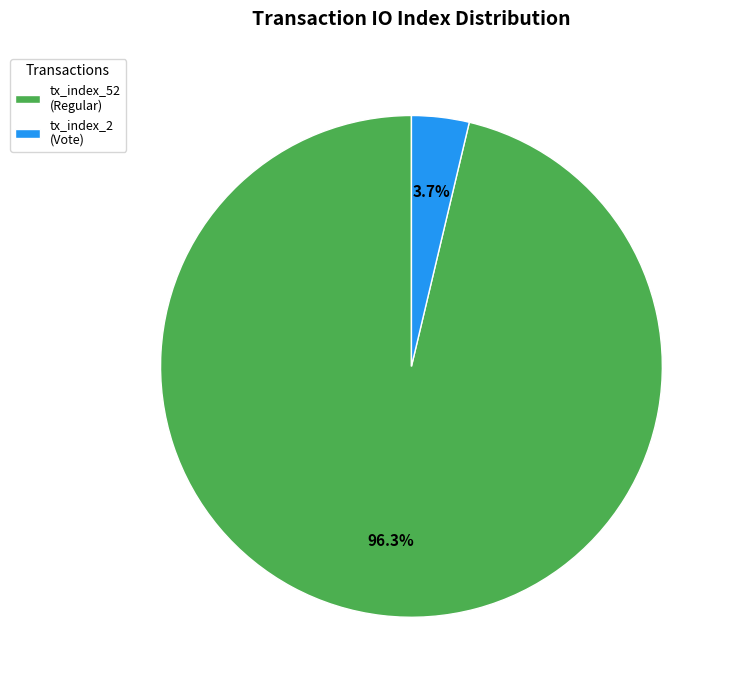

To the nearest percent, what is the average slice percentage?

50%